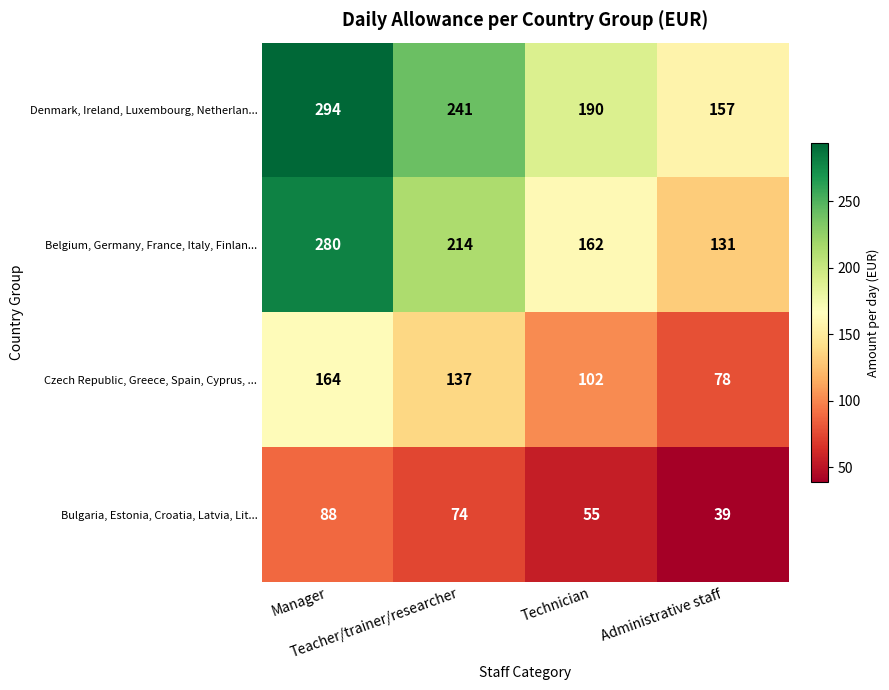

Which series has the largest total across all categories?

Denmark, Ireland, Luxembourg, Netherlan...